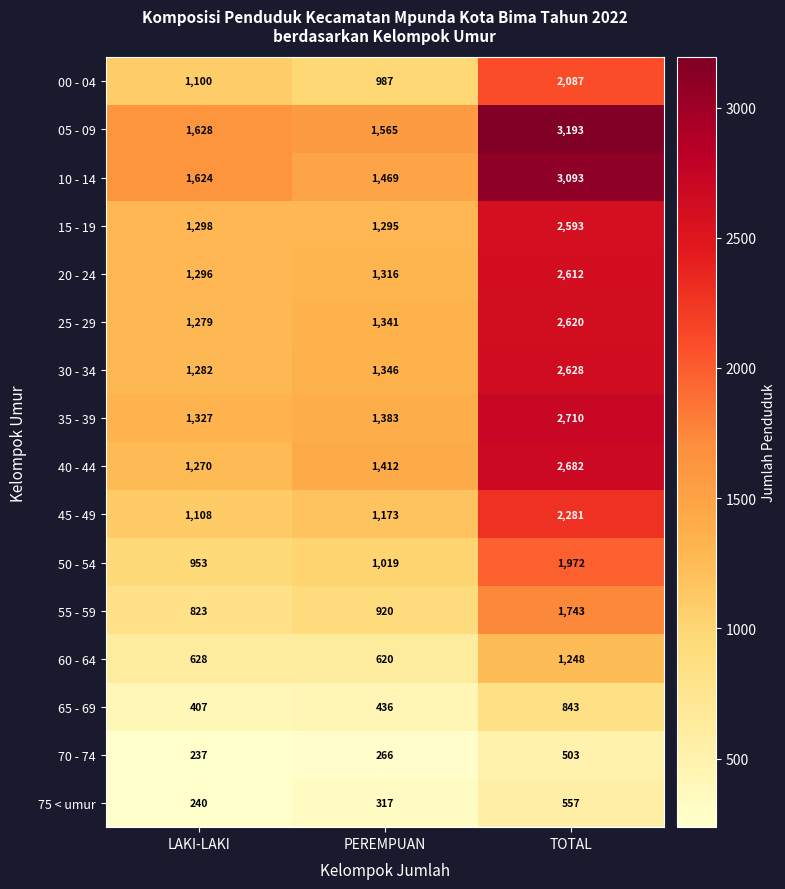

What is the difference between the highest and lowest values at LAKI-LAKI?

1391